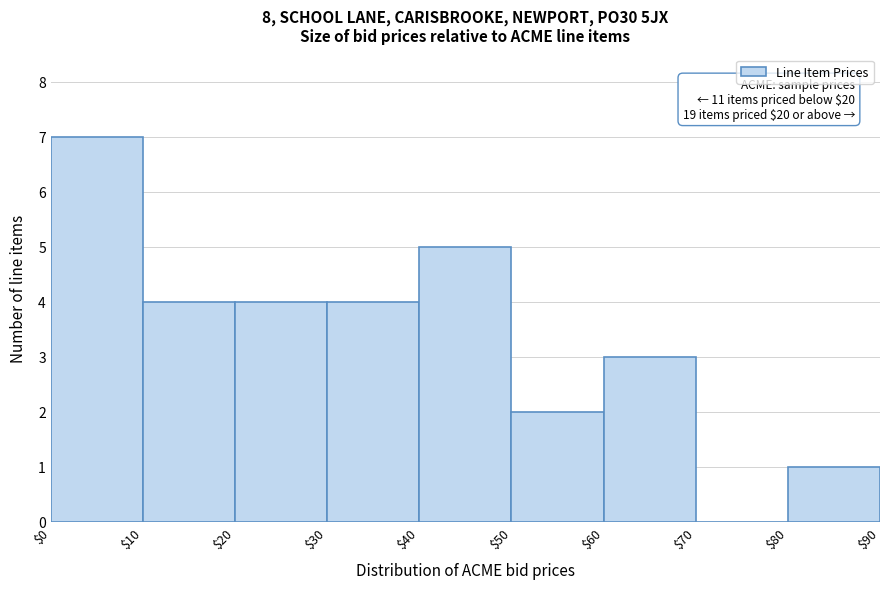

Over which range of the x-axis is the bar tallest?

$0 to $10